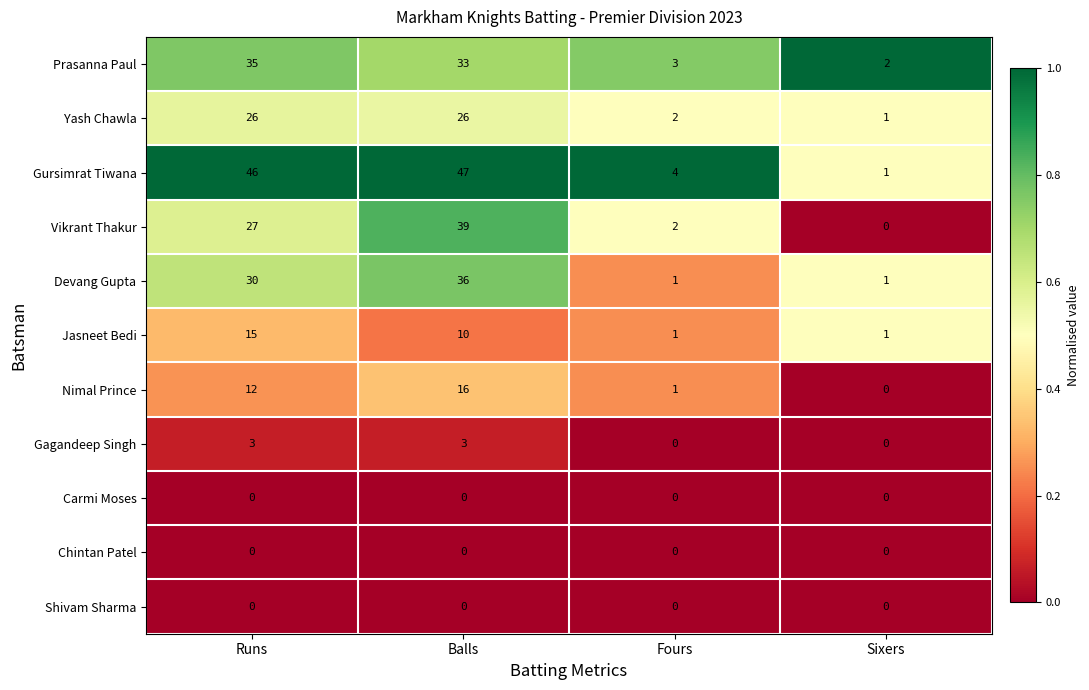

The value of Gagandeep Singh at Sixers is -2. True or false?

False